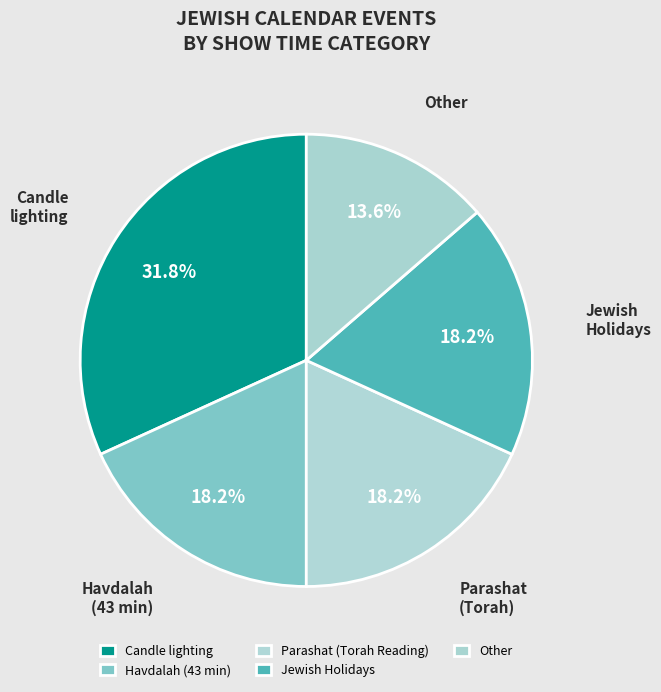

Do Candle lighting and Jewish Holidays together represent more than half of the pie?

No